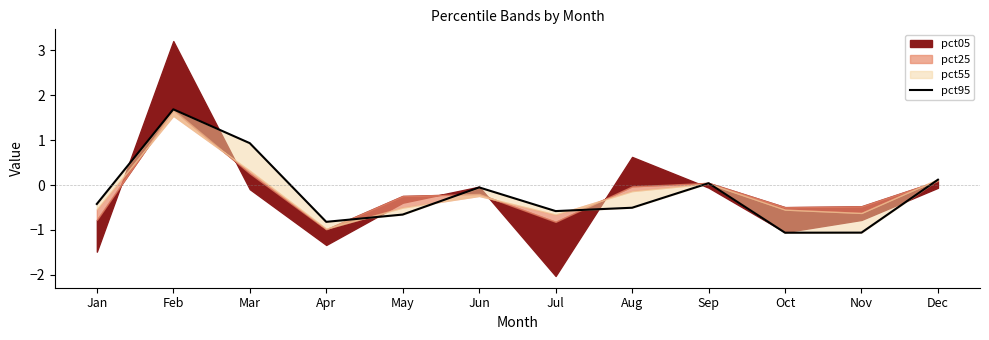

Between Aug and Nov, which is larger?

Aug